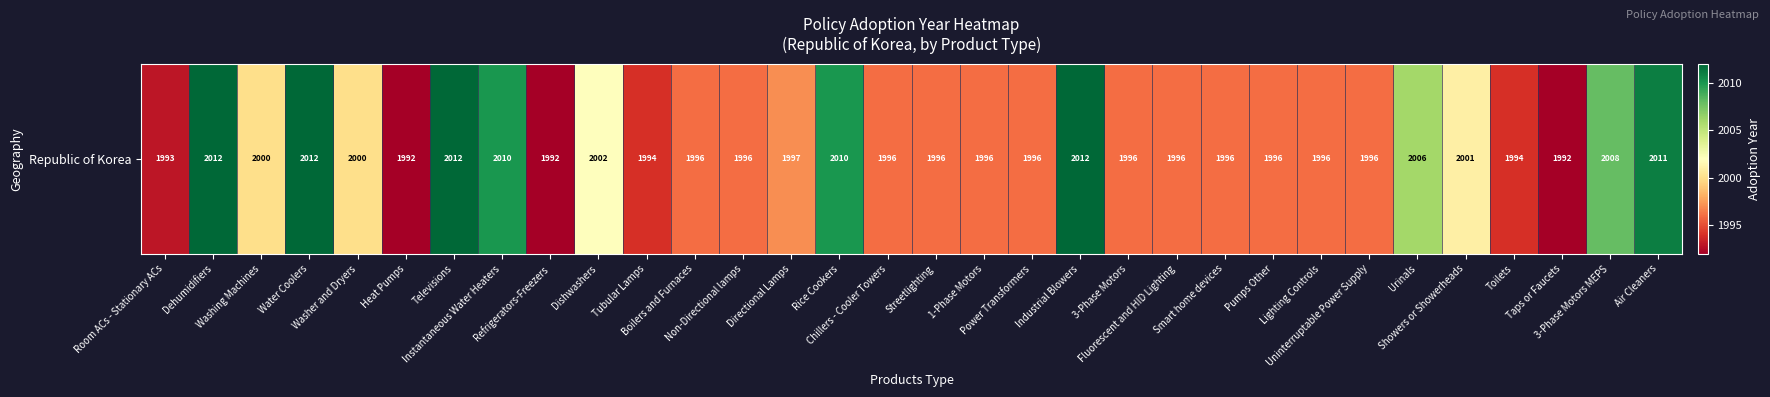

Between Air Cleaners and Pumps Other, which is larger?

Air Cleaners